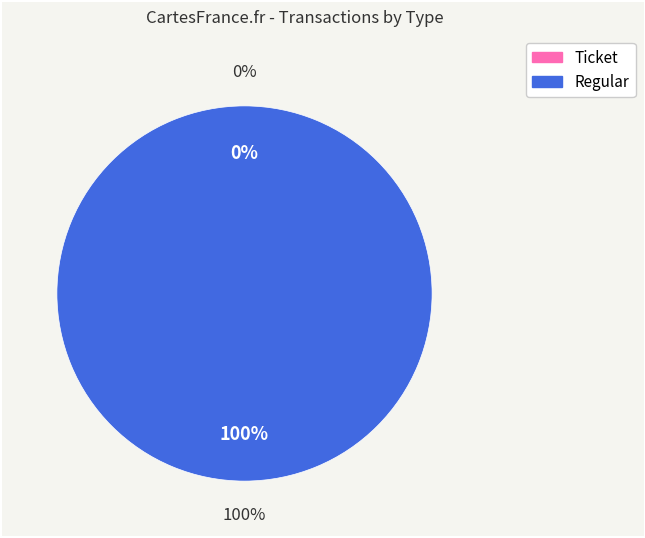

Is it true that Ticket is 1% of the pie?

False